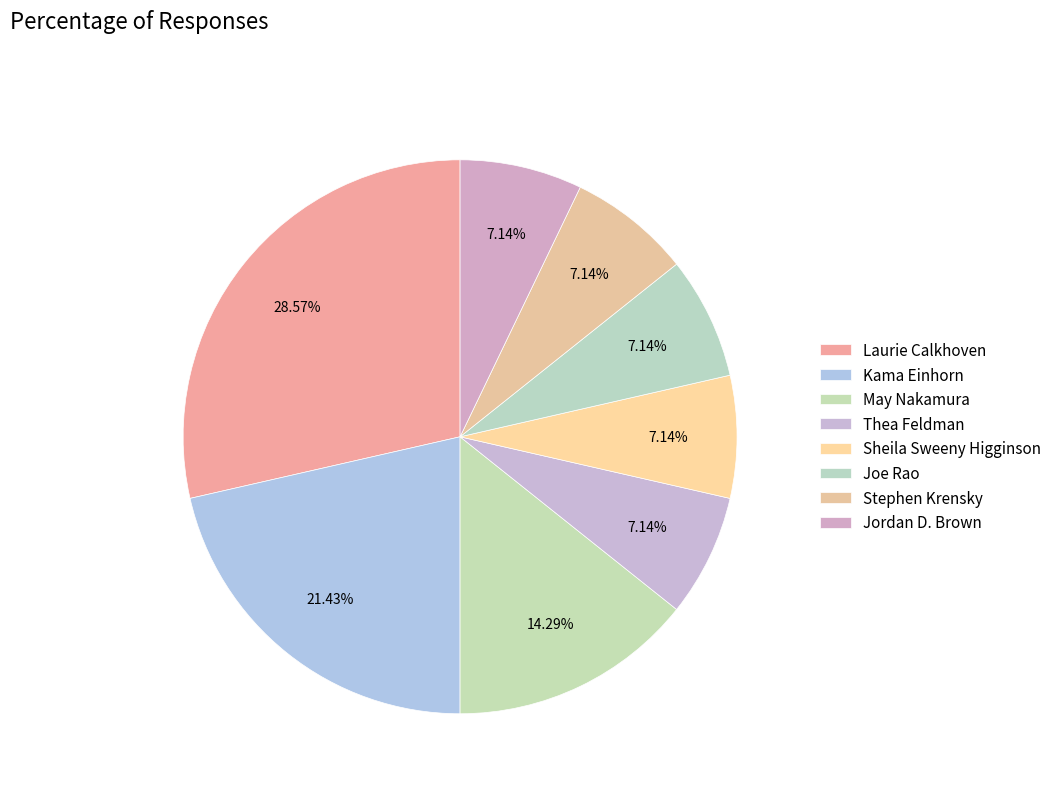

To the nearest percent, what is the difference between the largest and smallest slice percentages?

21%